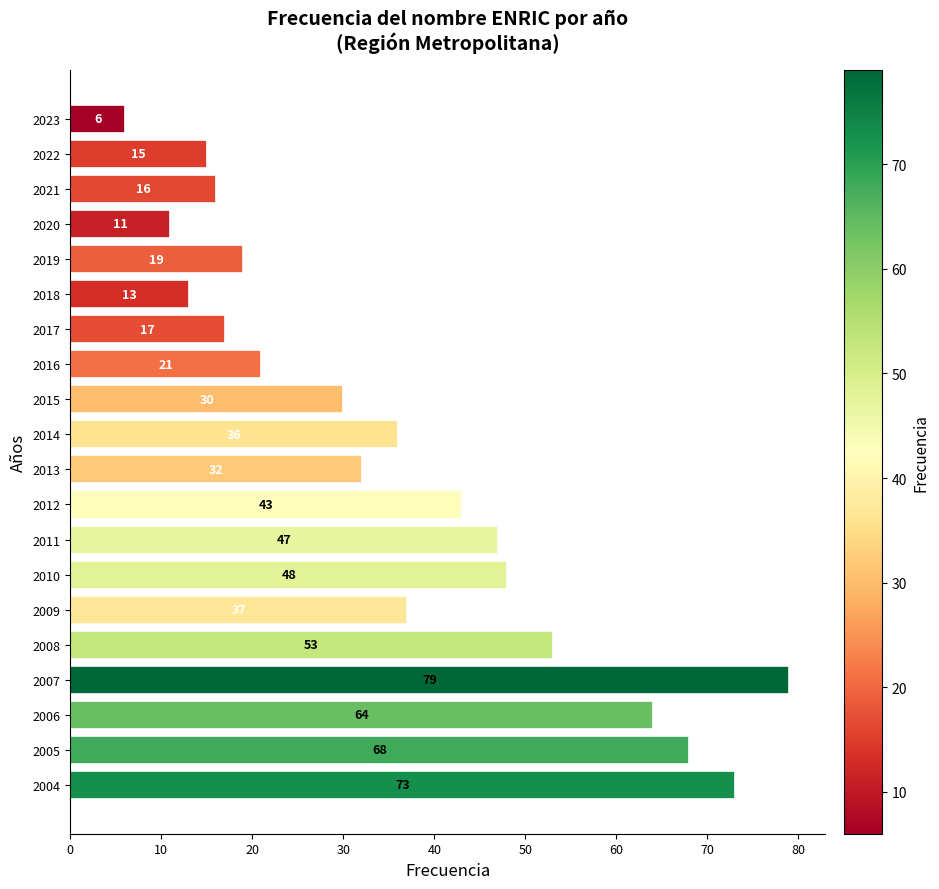

What is the value of the 4th bar from the top?

11